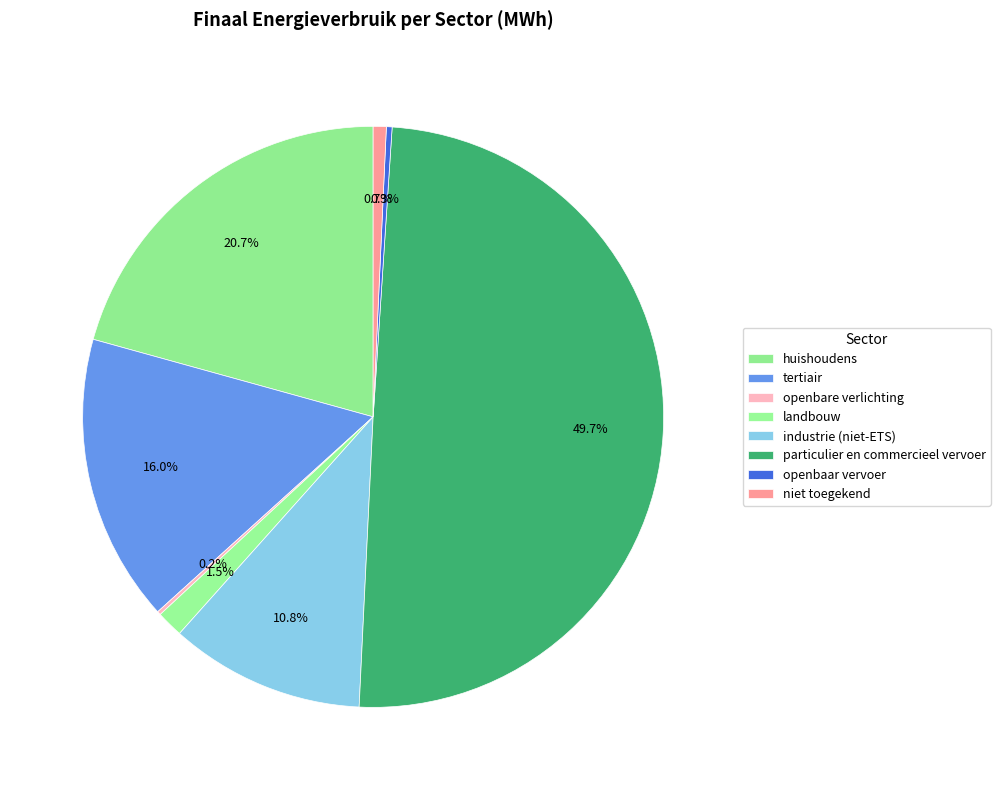

How many slices are in this pie chart?

8